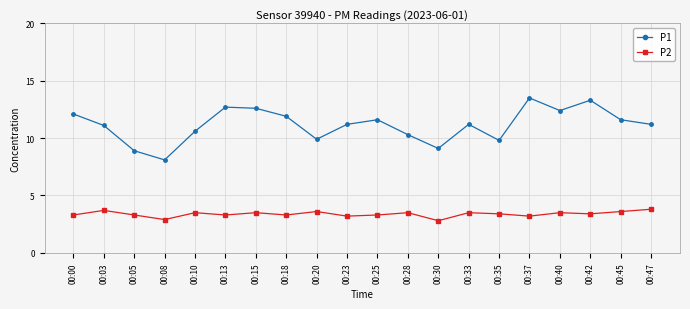

Rank the series by their average value, from lowest to highest.

P2, P1